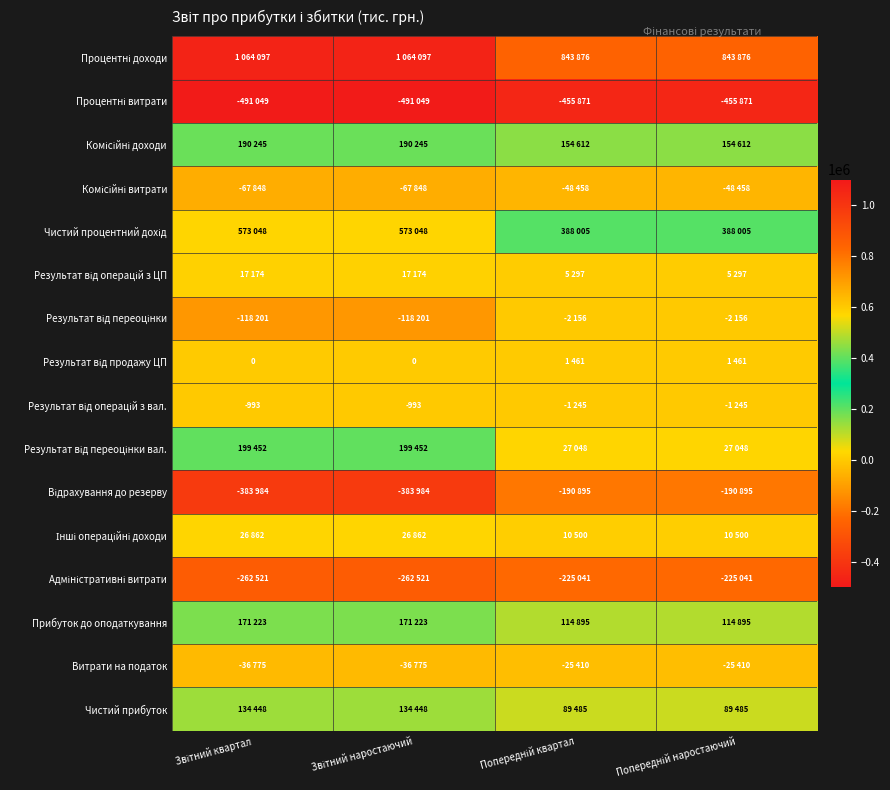

Rank the series at Попередній наростаючий from lowest to highest value.

Процентні витрати, Адміністративні витрати, Відрахування до резерву, Комісійні витрати, Витрати на податок, Результат від переоцінки, Результат від операцій з вал., Результат від продажу ЦП, Результат від операцій з ЦП, Інші операційні доходи, Результат від переоцінки вал., Чистий прибуток, Прибуток до оподаткування, Комісійні доходи, Чистий процентний дохід, Процентні доходи